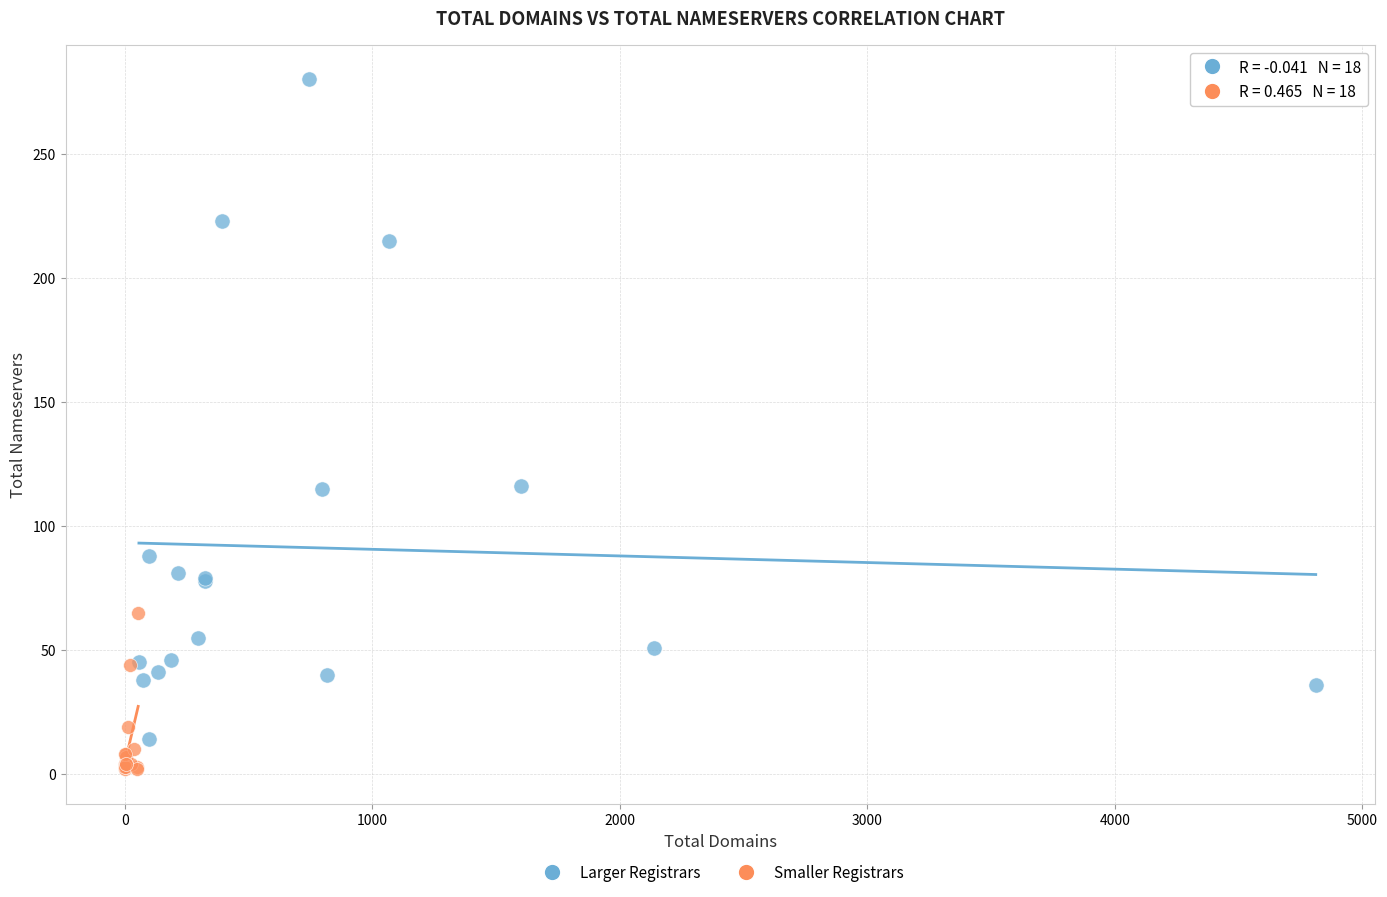

Which series has the widest spread of Y values?

Larger Registrars